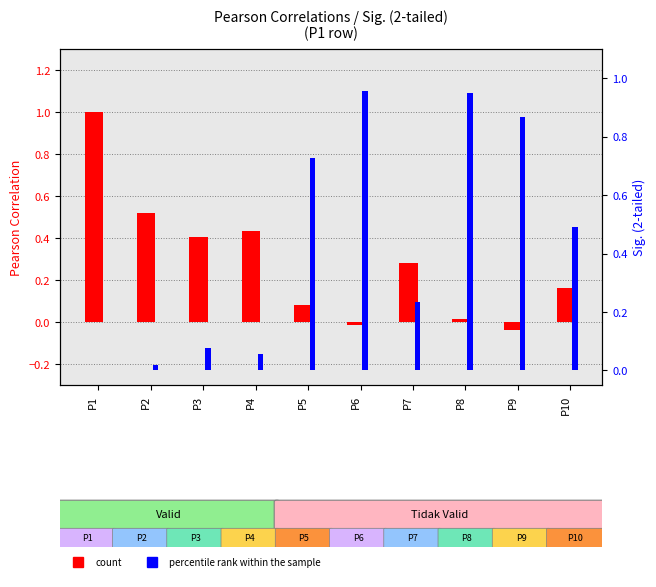

Count the number of categories in the chart.

10